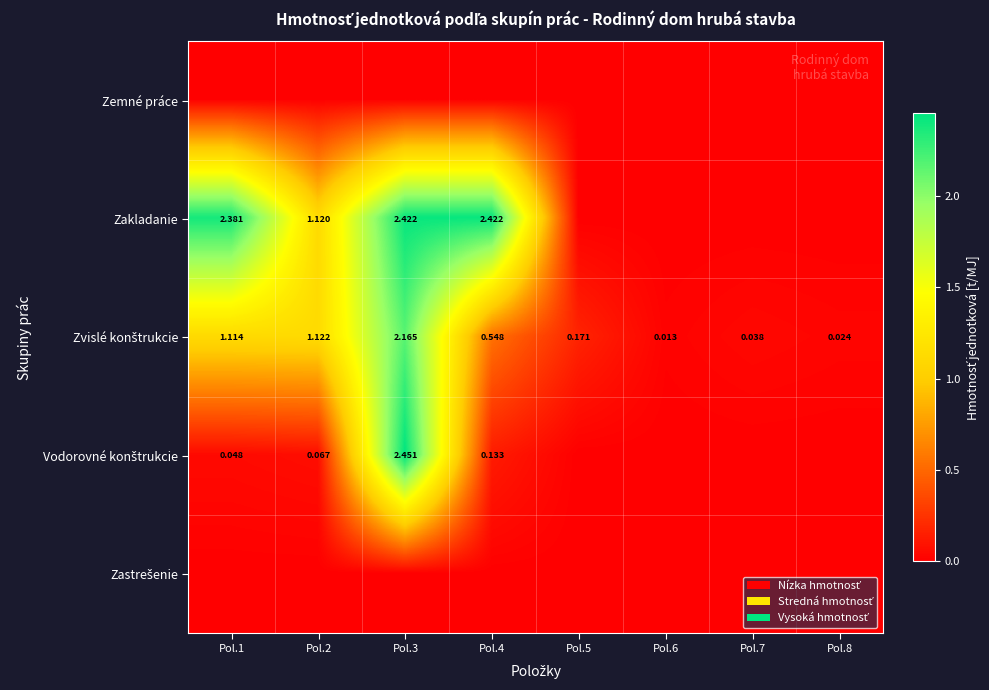

The Zastrešenie series shows 0.0 at Pol.2. True or false?

True